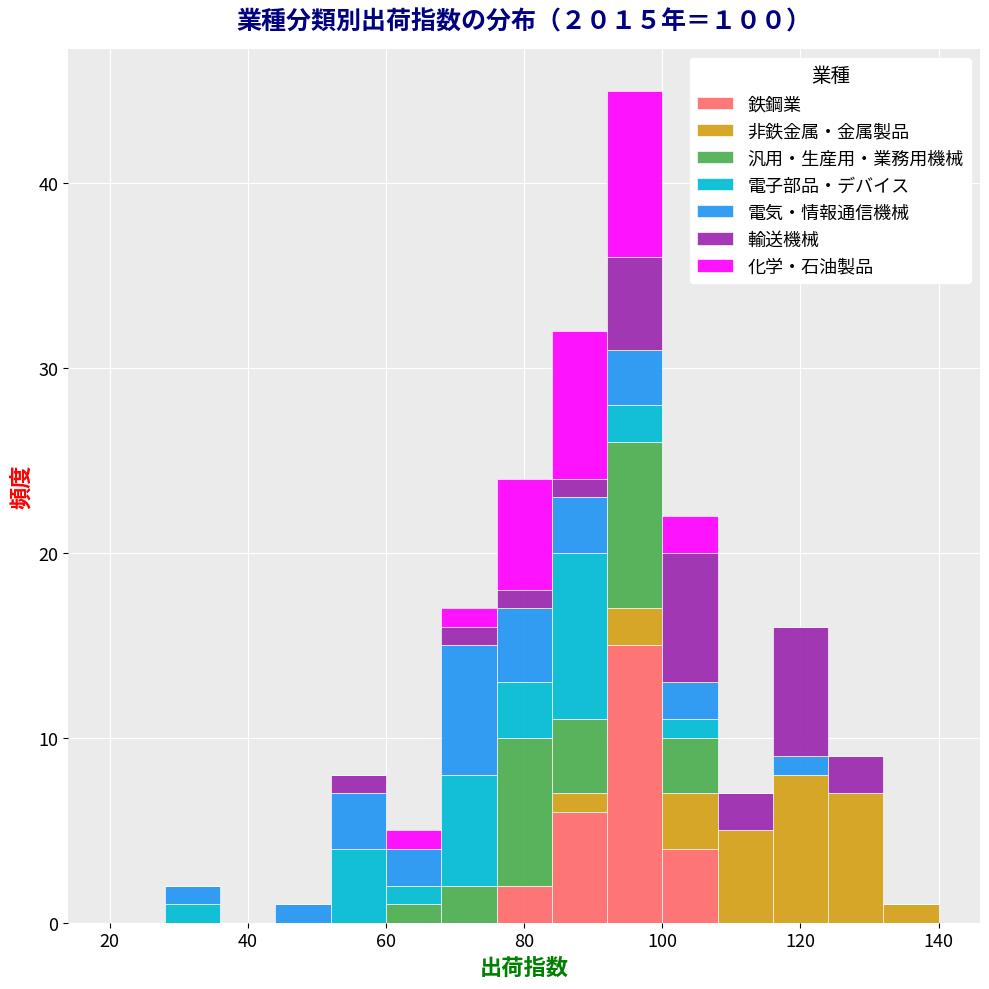

Reading left to right, transcribe this chart: for each stacked bar, give the range it covers on the x-axis and its total height. The values are not printed on the chart, so give them approximately, as read against the axis.

20 to 28: 0
28 to 36: 2
36 to 44: 0
44 to 52: 1
52 to 60: 8
60 to 68: 5
68 to 76: 17
76 to 84: 24
84 to 92: 32
92 to 100: 45
100 to 108: 22
108 to 116: 7
116 to 124: 16
124 to 132: 9
132 to 140: 1